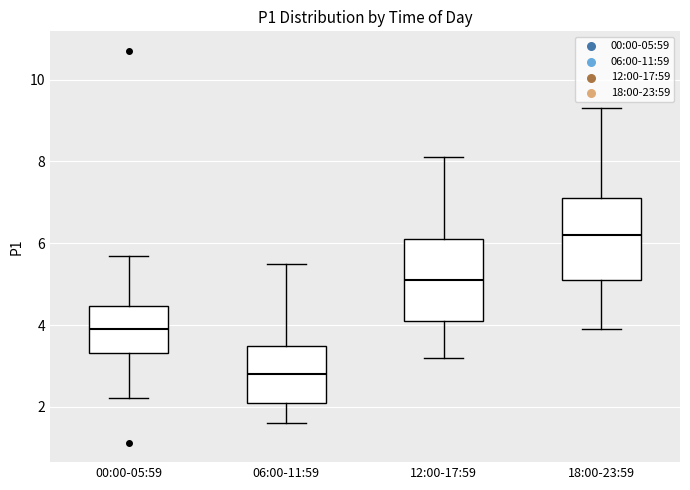

Reading left to right, transcribe this box plot: for each box, give where its median line is, the range the box spans, and where its two whiskers end, as read against the y-axis. The values are not printed on the chart, so give them approximately, as read against the axis.

00:00-05:59: median 4.0, box 3.4 to 4.4, whiskers 2.2 to 5.8
06:00-11:59: median 2.8, box 2.2 to 3.6, whiskers 1.6 to 5.6
12:00-17:59: median 5.2, box 4.2 to 6.2, whiskers 3.2 to 8.2
18:00-23:59: median 6.2, box 5.2 to 7.2, whiskers 4.0 to 9.4